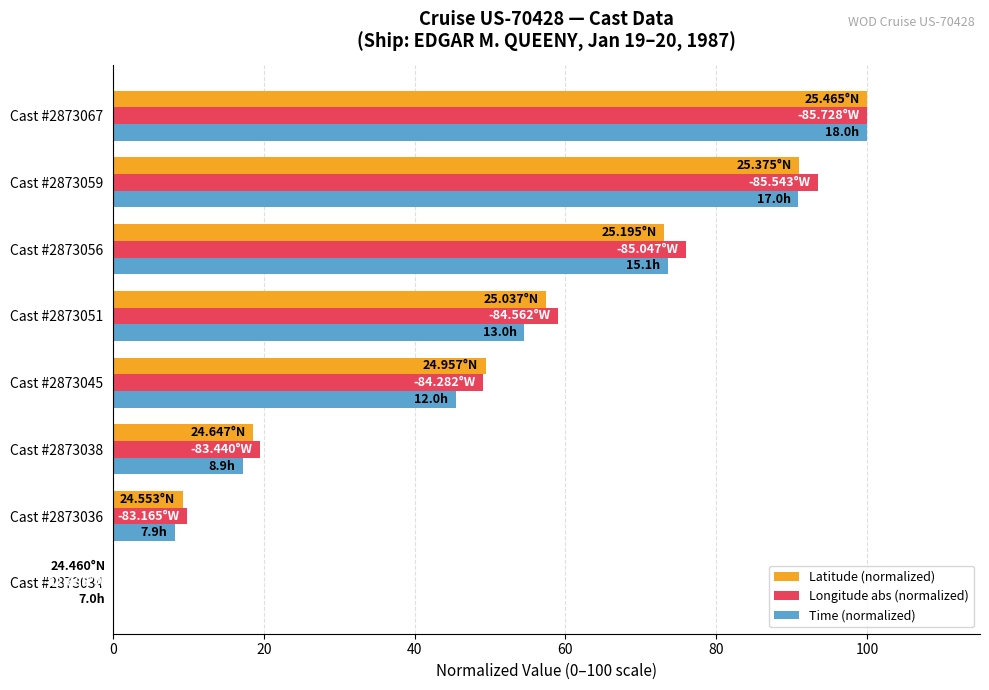

At which category is the sum across all series the highest?

Cast #2873067